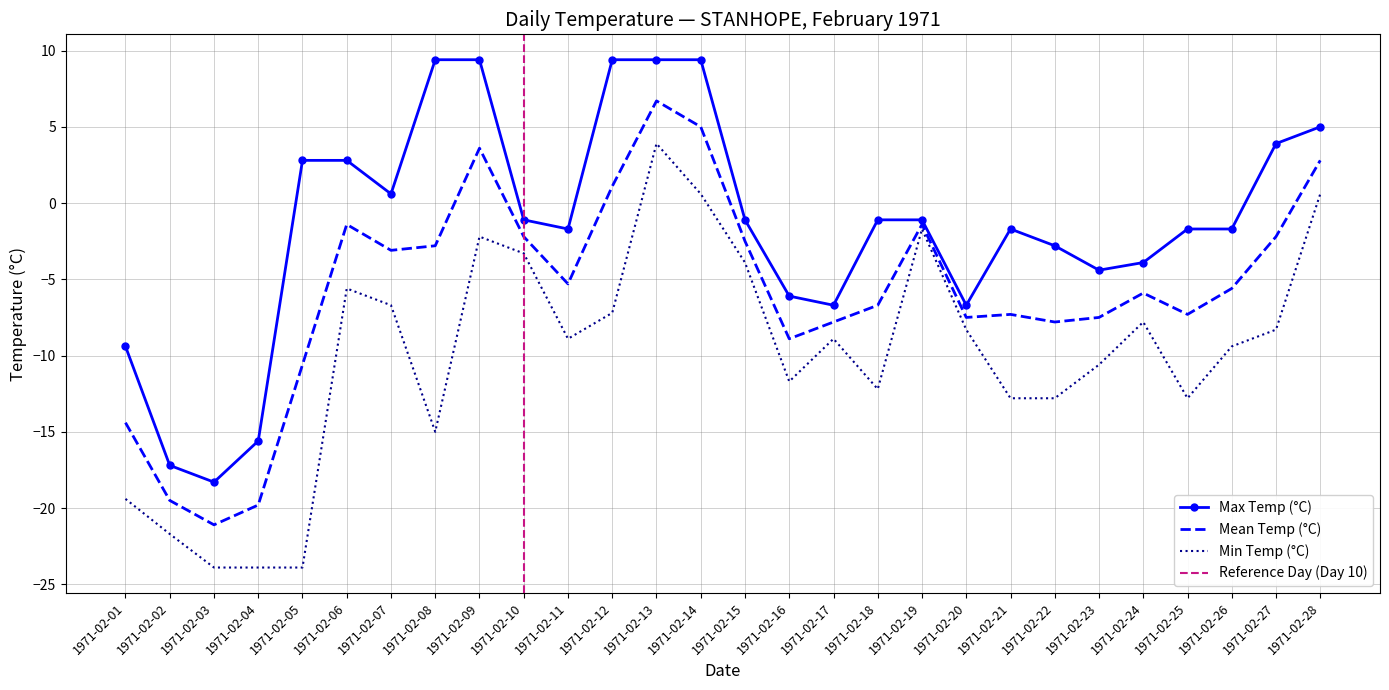

Which series has the largest total across all categories?

Max Temp (°C)